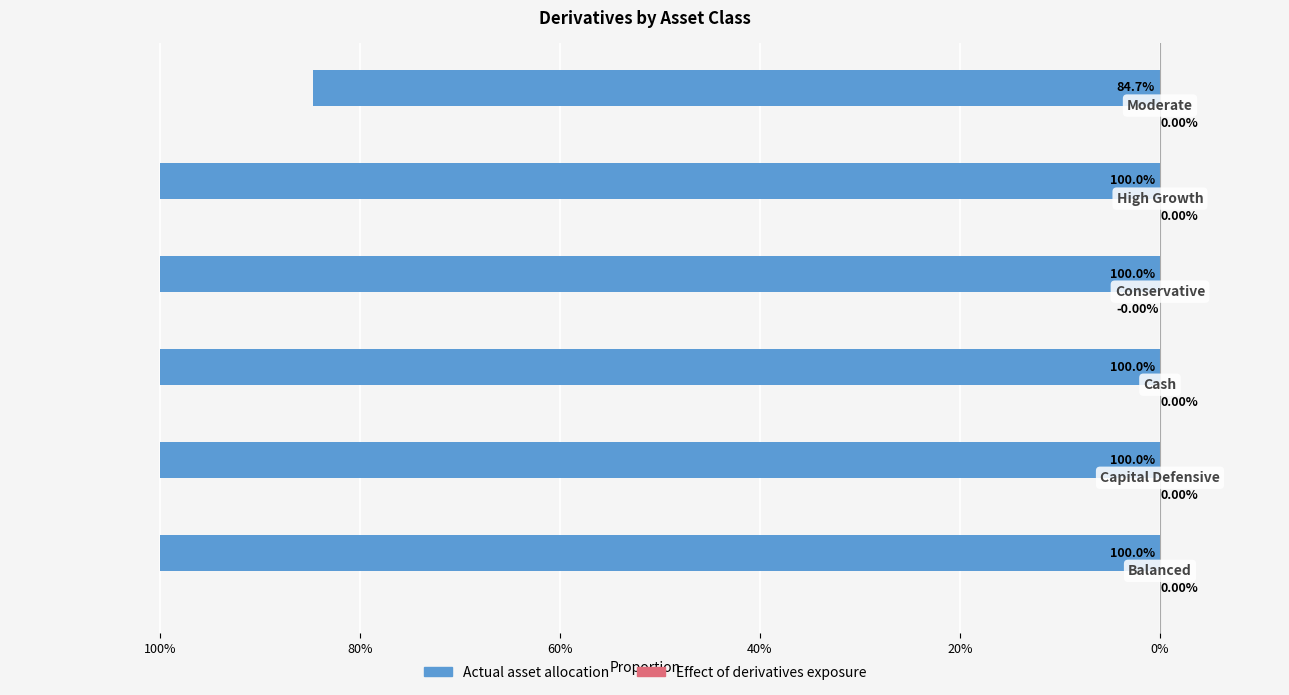

Count the number of data series in this chart.

2